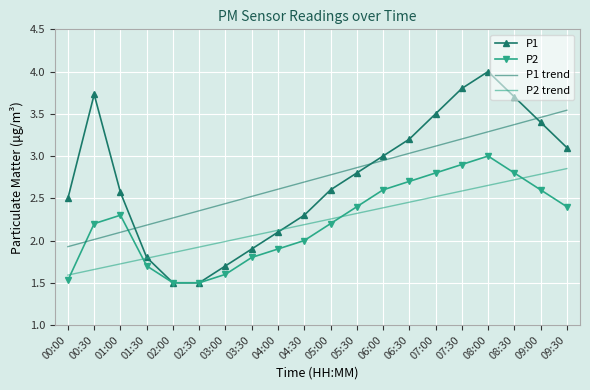

Is it true that P2 trend equals 2.1 at 03:30?

True